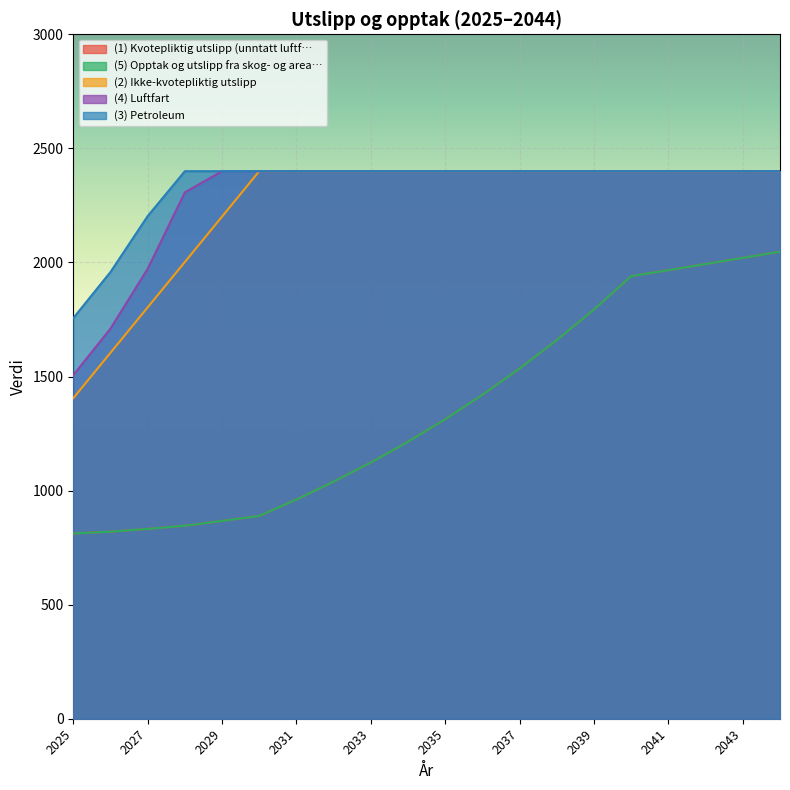

What are all the series names shown in the legend?

(1) Kvotepliktig utslipp (unntatt luftf…, (5) Opptak og utslipp fra skog- og area…, (2) Ikke-kvotepliktig utslipp, (4) Luftfart, (3) Petroleum